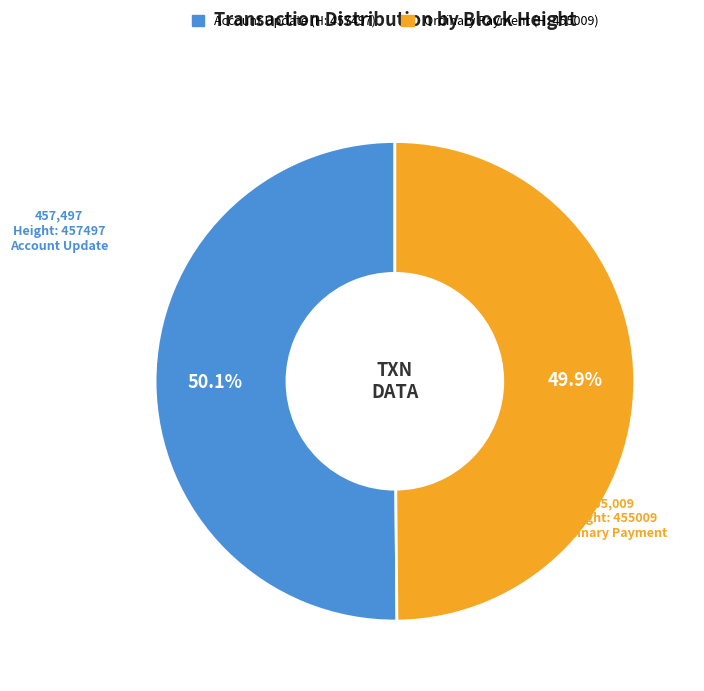

Does any single category account for the majority?

Yes